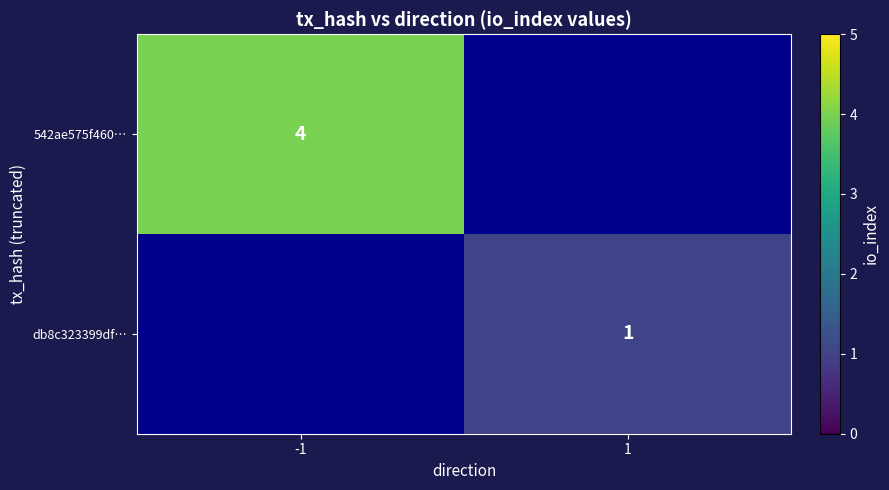

The value of 542ae575f460… at -1 is 1.4. True or false?

False